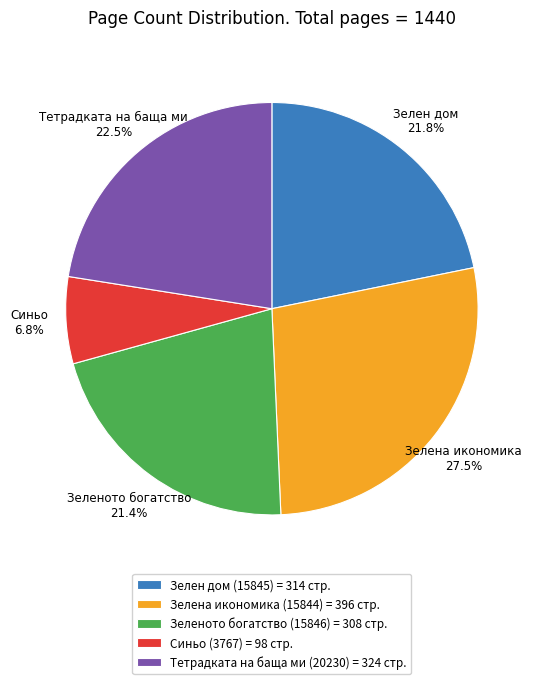

Which has a higher value, Зелен дом (15845) = 314 стр. or Зелена икономика (15844) = 396 стр.?

Зелена икономика (15844) = 396 стр.